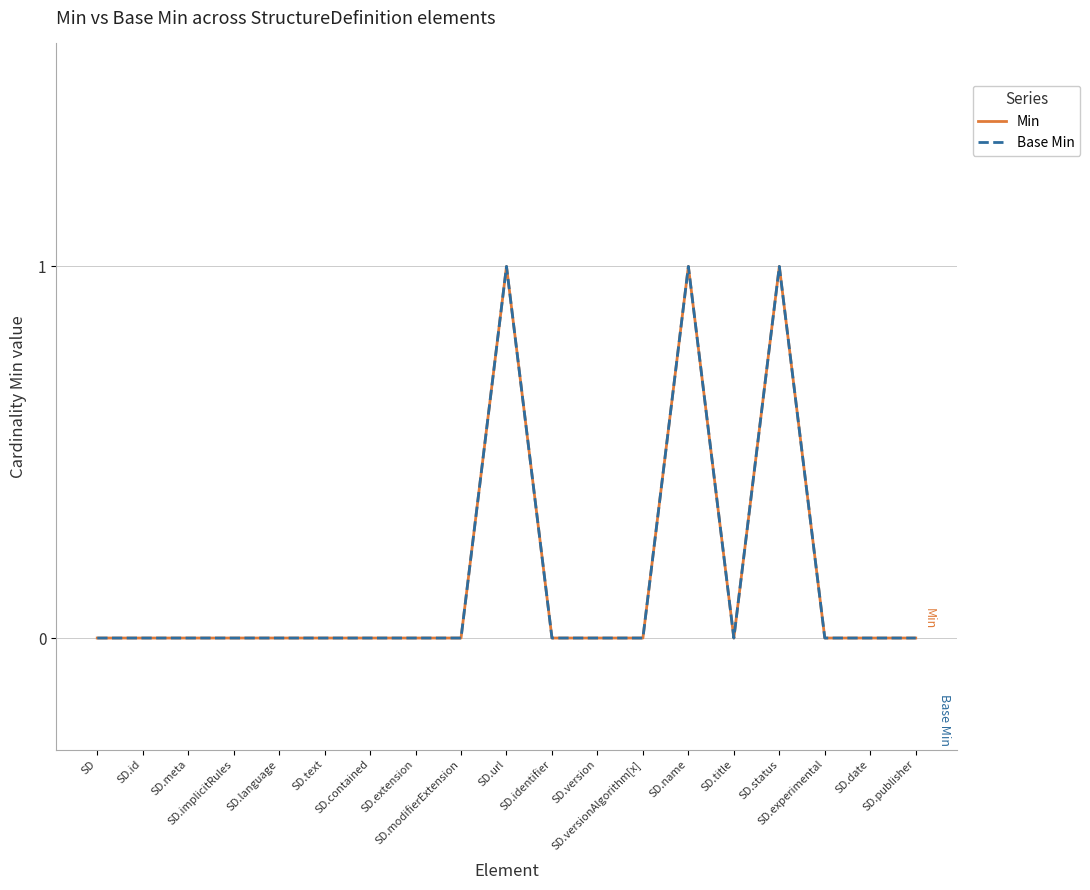

What is the difference between the second highest and minimum values in the Base Min series?

1